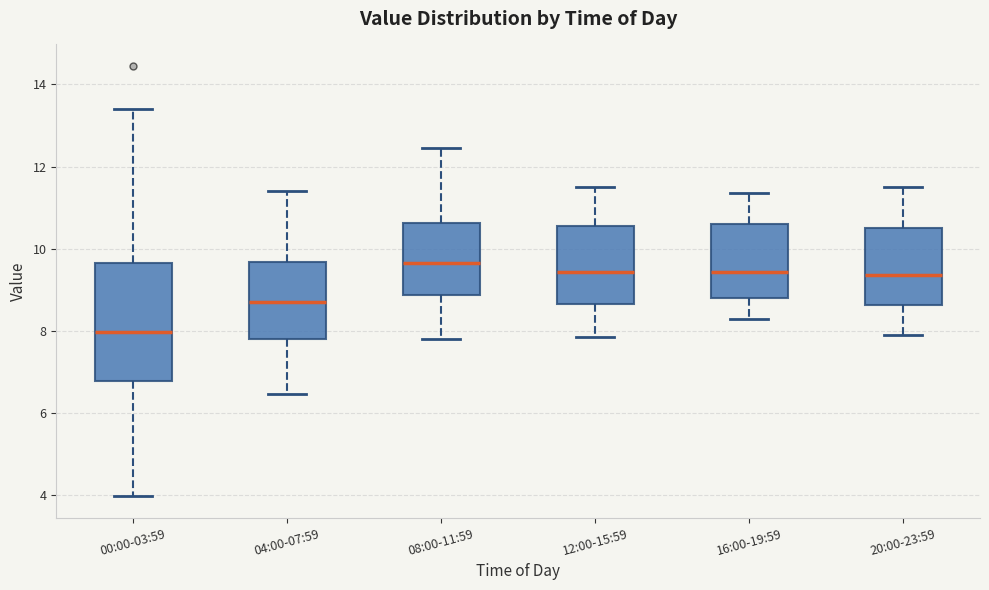

Comparing the boxes themselves (not the whiskers), which one is the tallest?

00:00-03:59